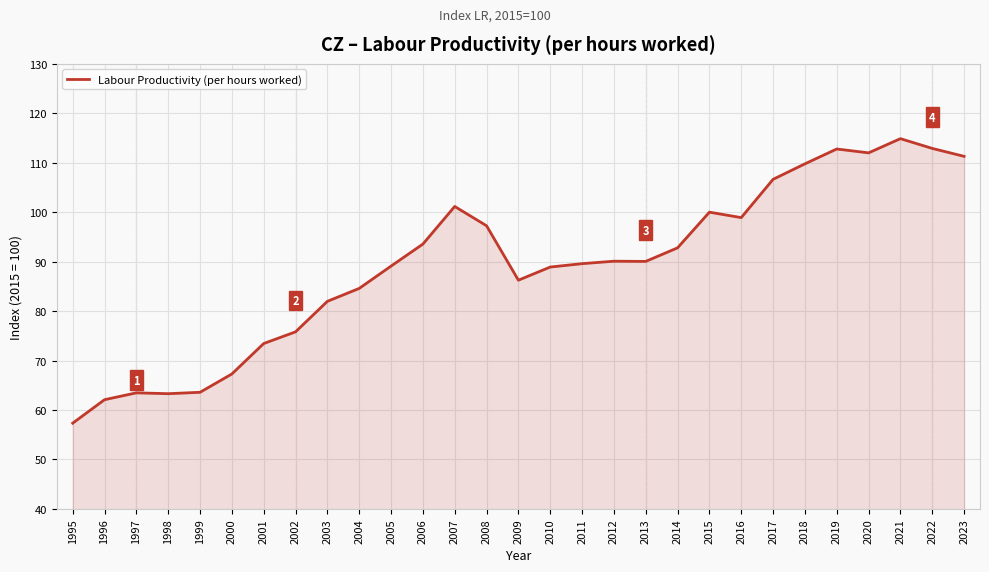

Between 2000 and 2012, which is larger?

2012